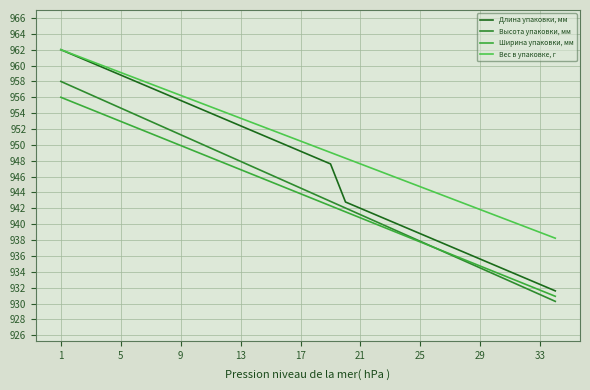

At which category does the chart reach its peak across all series?

1